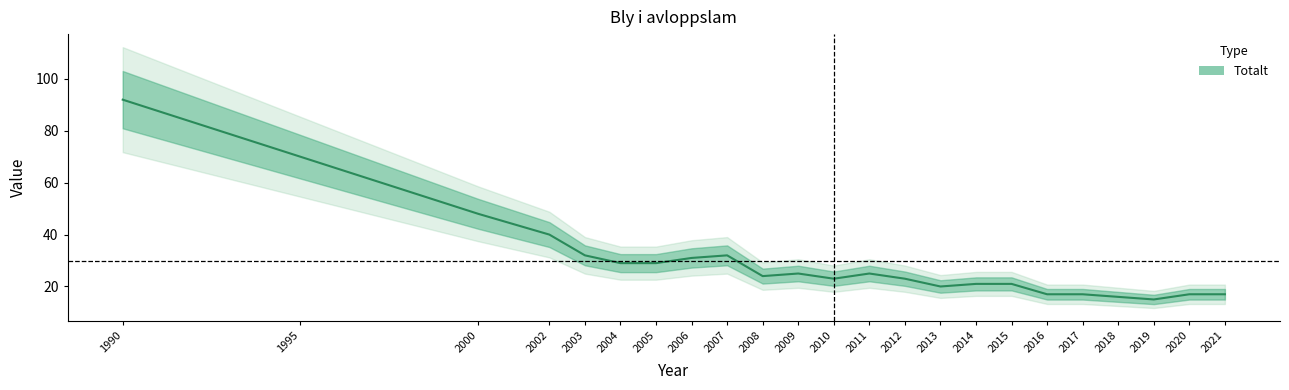

What is the change in value from 2000 to 2013?

-28